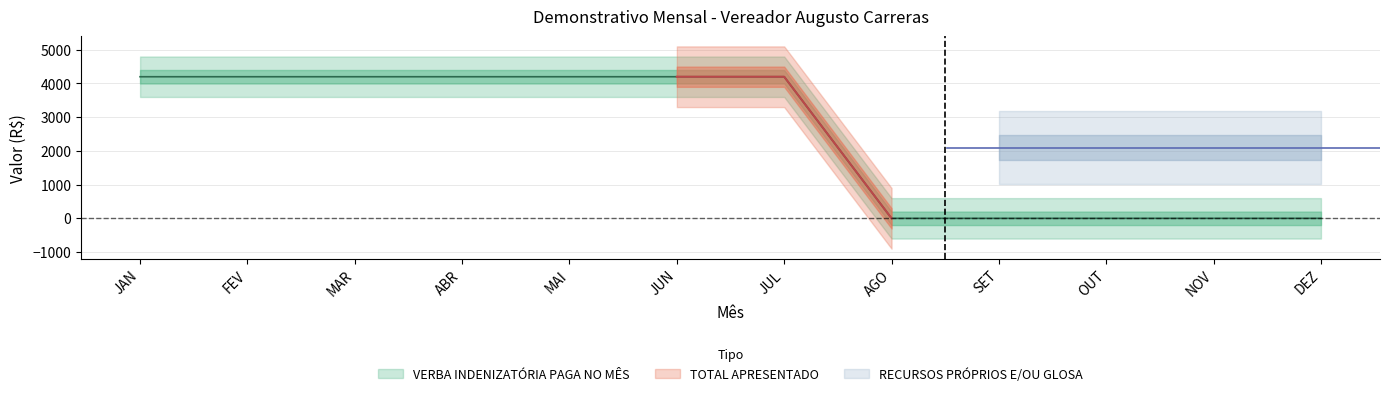

Does the chart have visible grid lines?

Yes